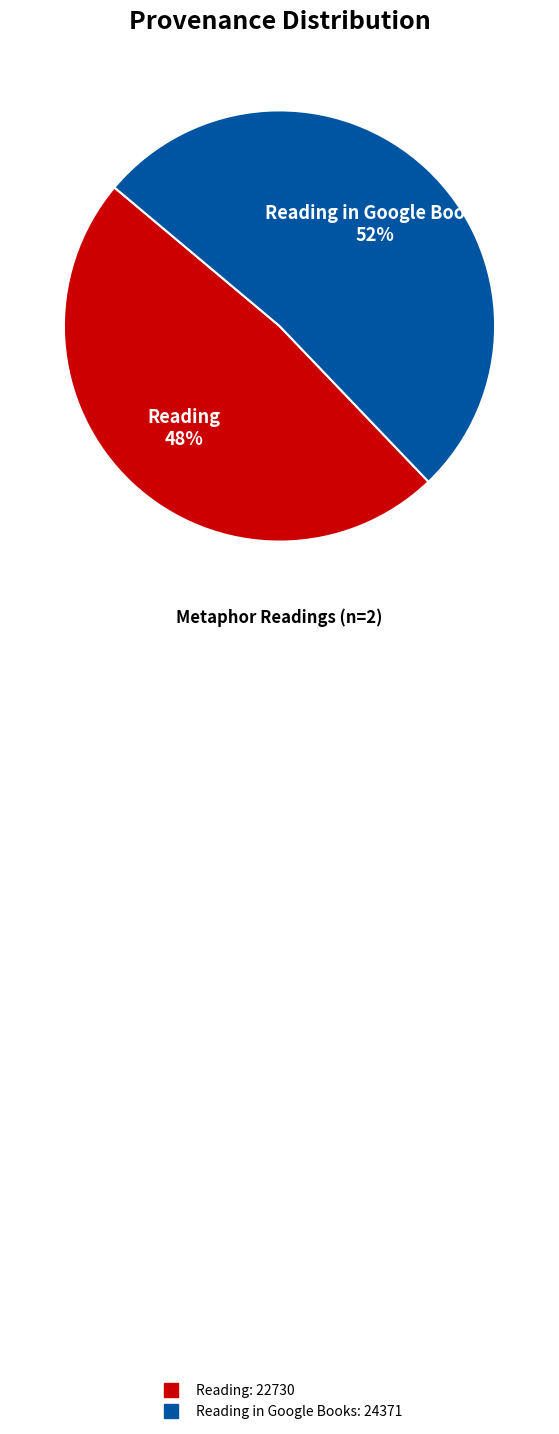

Is there a majority slice in this chart?

Yes